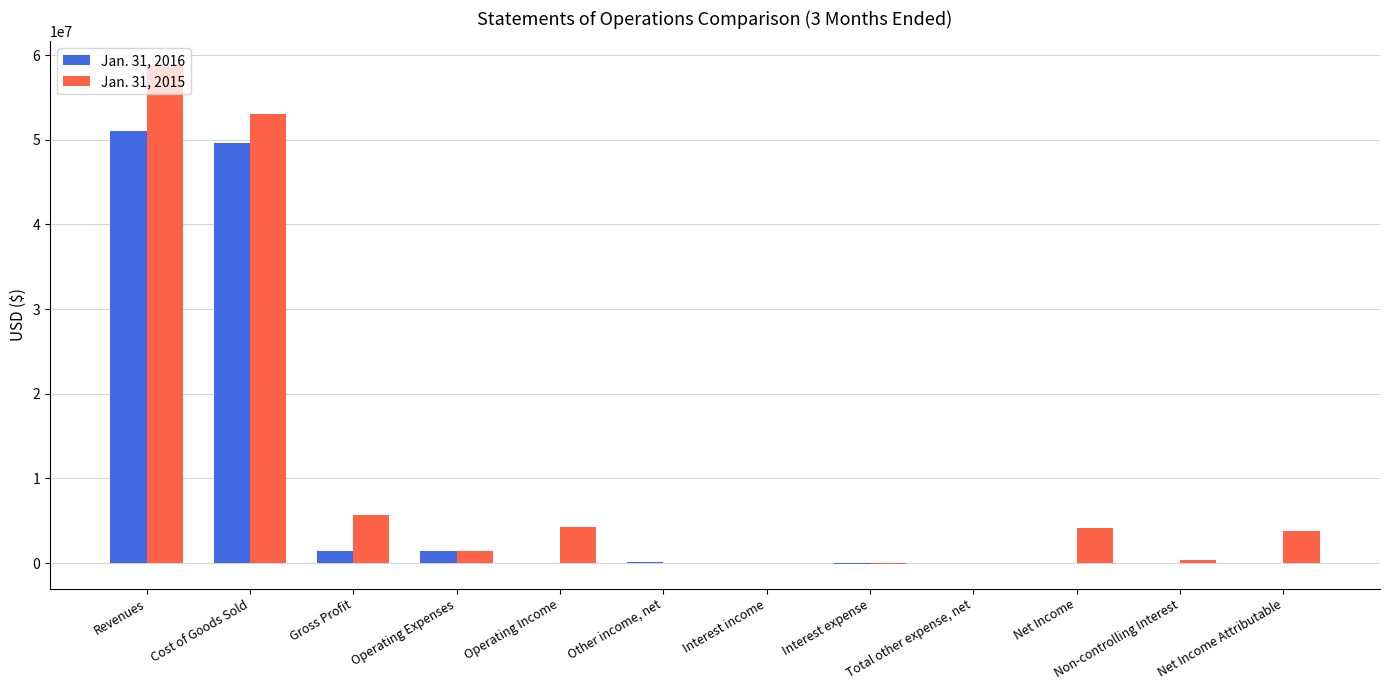

How many data points does each series have?

12